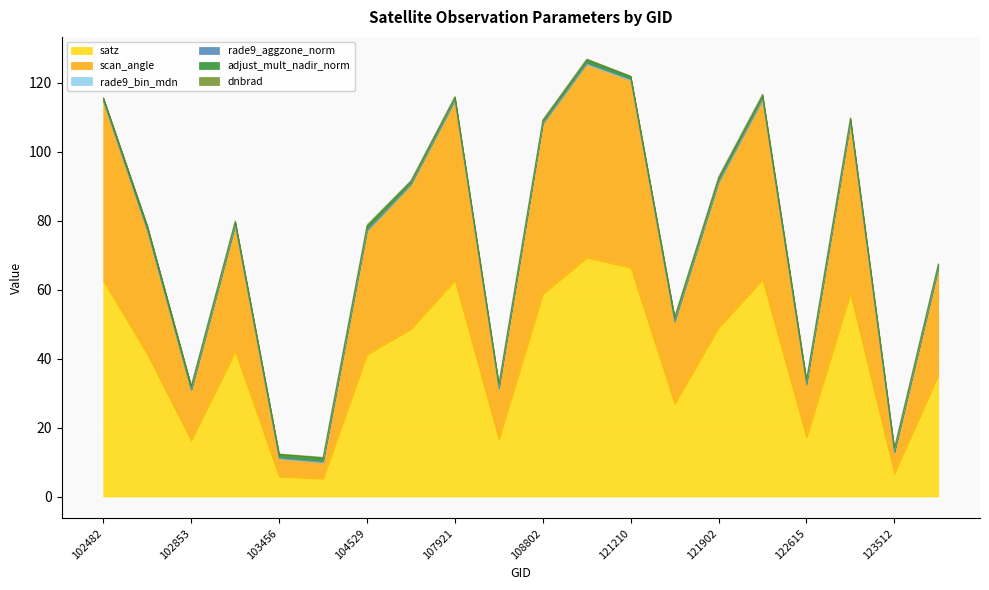

At 107743, list the series in order from smallest to largest.

dnbrad, rade9_aggzone_norm, rade9_bin_mdn, adjust_mult_nadir_norm, scan_angle, satz